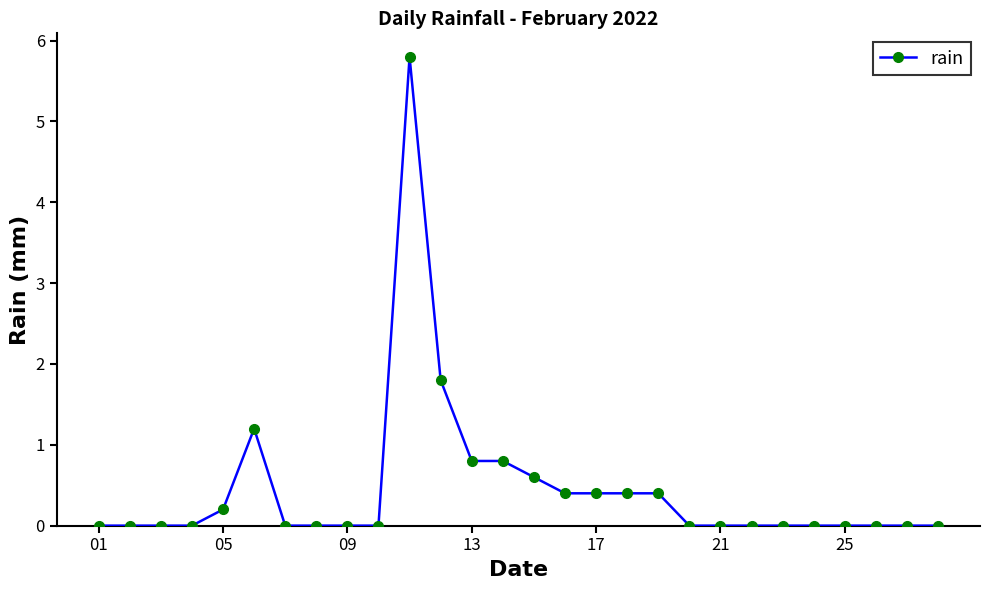

Reading left to right, extract all data points from this chart.

0.0	0.0	0.0	0.0	0.2	1.2	0.0	0.0	0.0	0.0	5.8	1.8	0.8	0.8	0.6	0.4	0.4	0.4	0.4	0.0	0.0	0.0	0.0	0.0	0.0	0.0	0.0	0.0